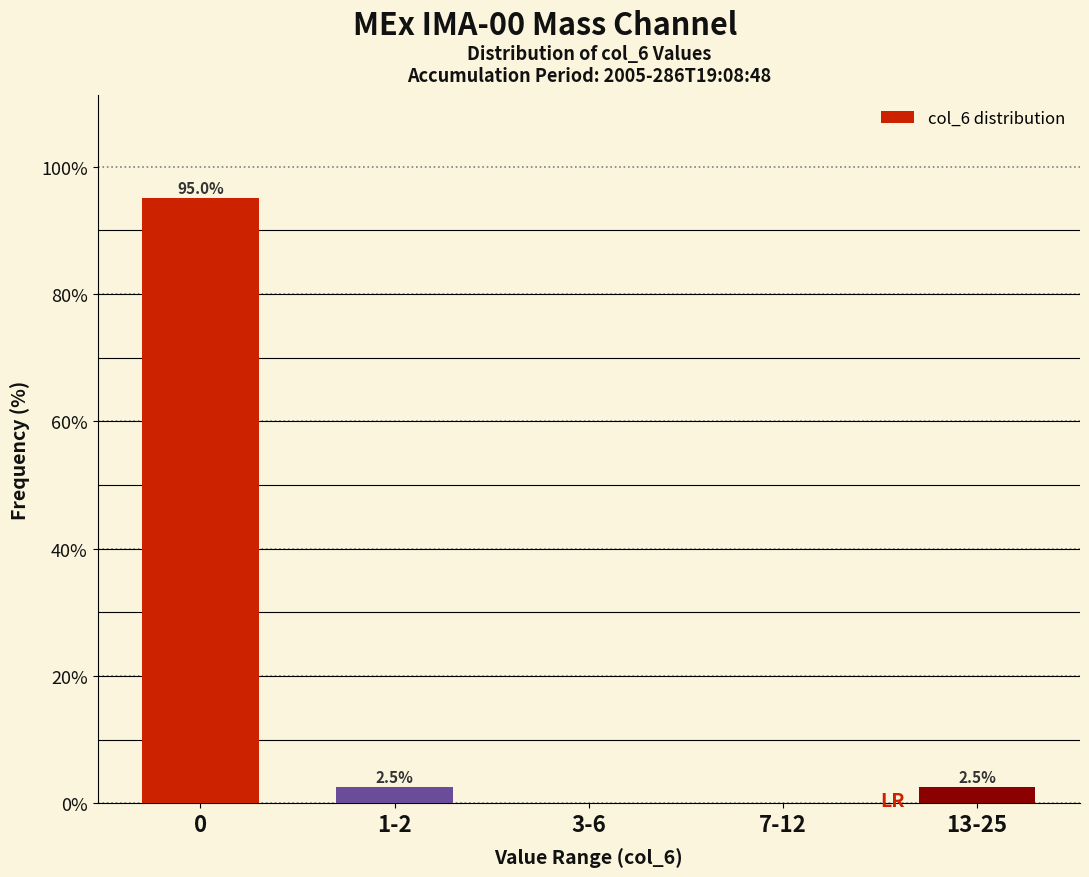

Reading left to right, what are all the values shown in this chart?

0=95.0	1-2=2.5	3-6=0.0	7-12=0.0	13-25=2.5